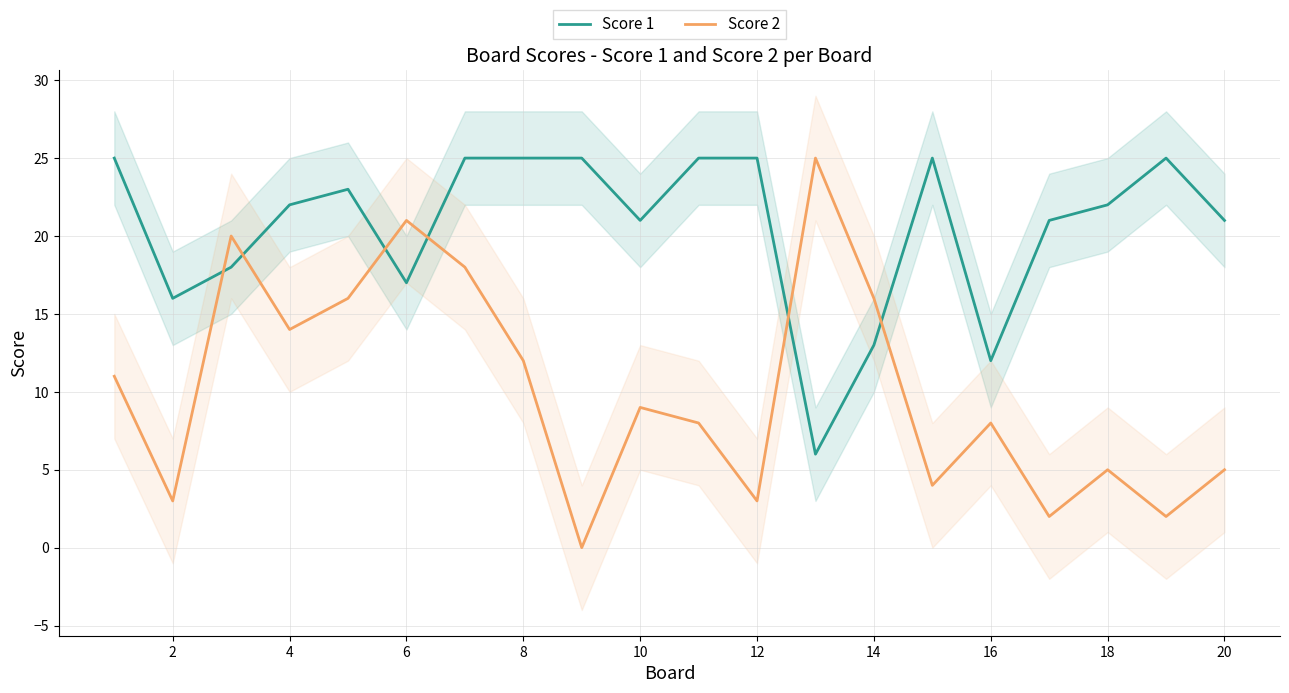

What is the minimum value for Score 1?

6